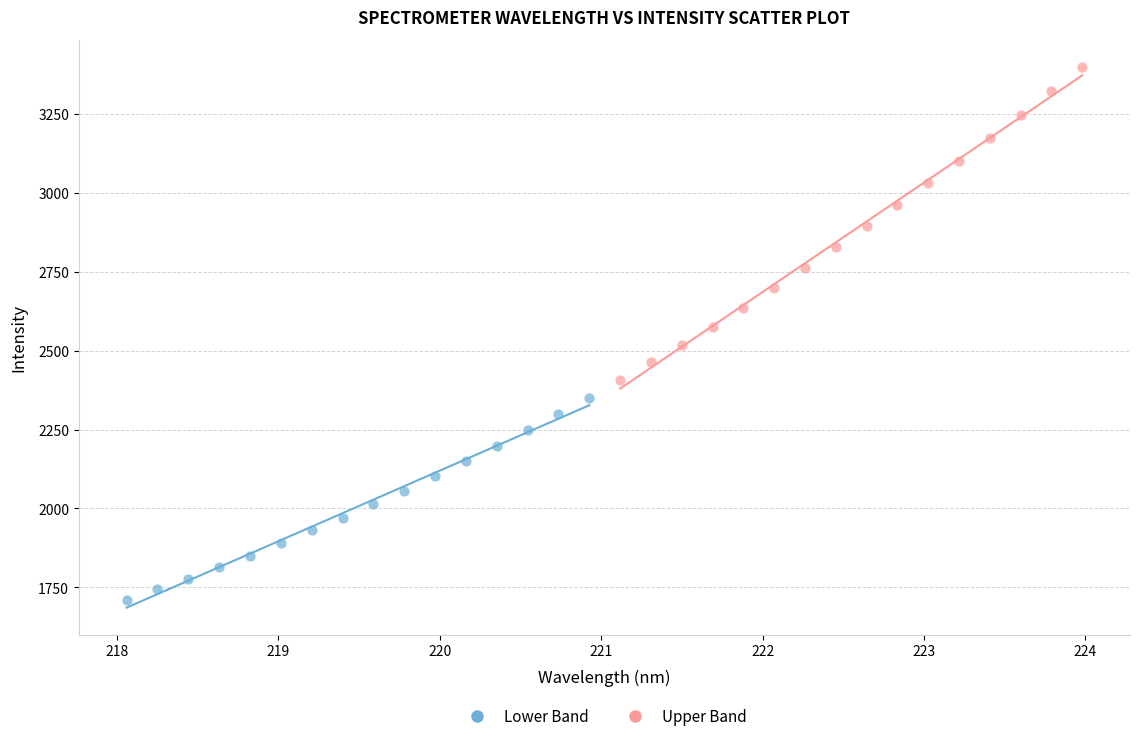

Which series has the largest Y range (max minus min)?

Upper Band